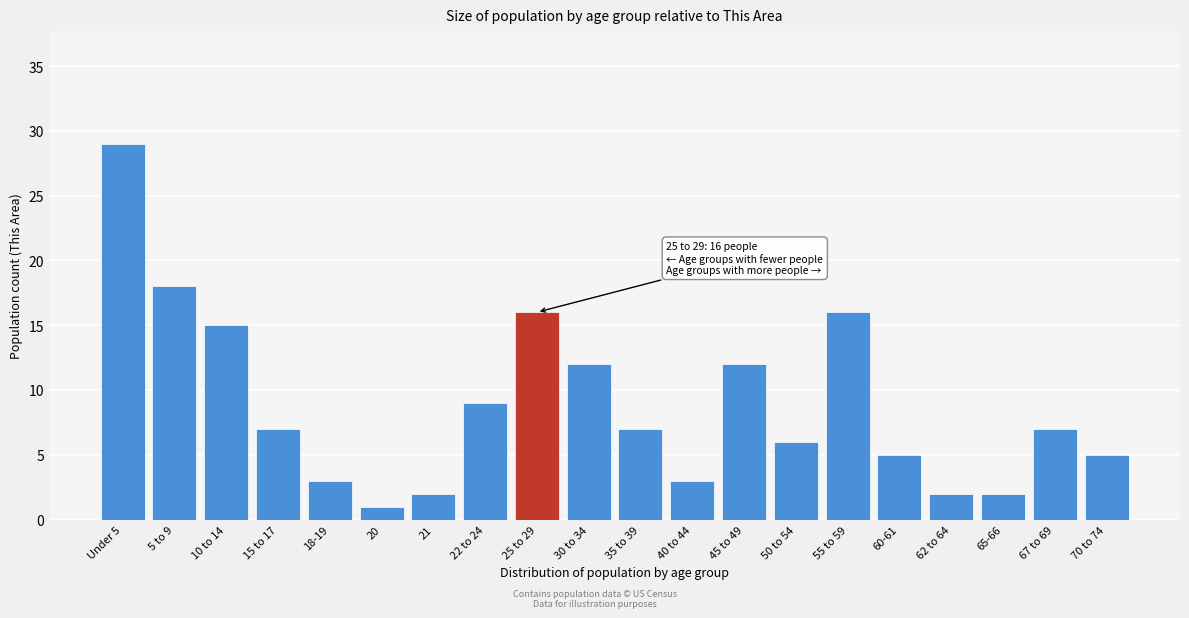

Reading right to left, extract all data points from this chart.

5	7	2	2	5	16	6	12	3	7	12	16	9	2	1	3	7	15	18	29